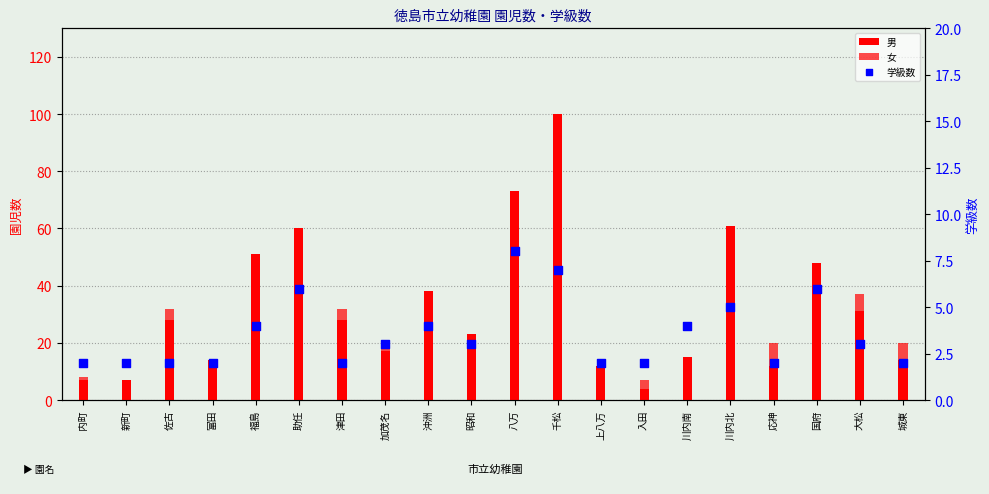

Is the value of 学級数 at 上八万 greater than the value of 男 at 上八万?

No